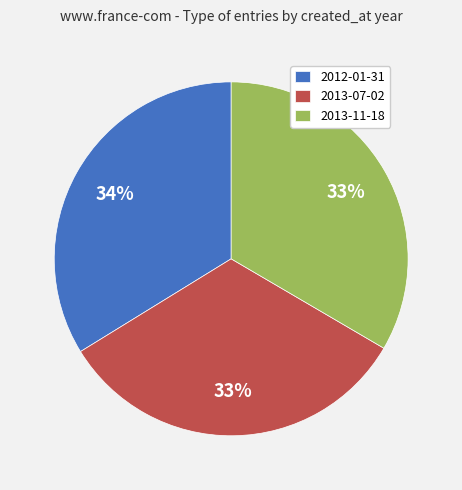

Count the number of slices in the pie.

3